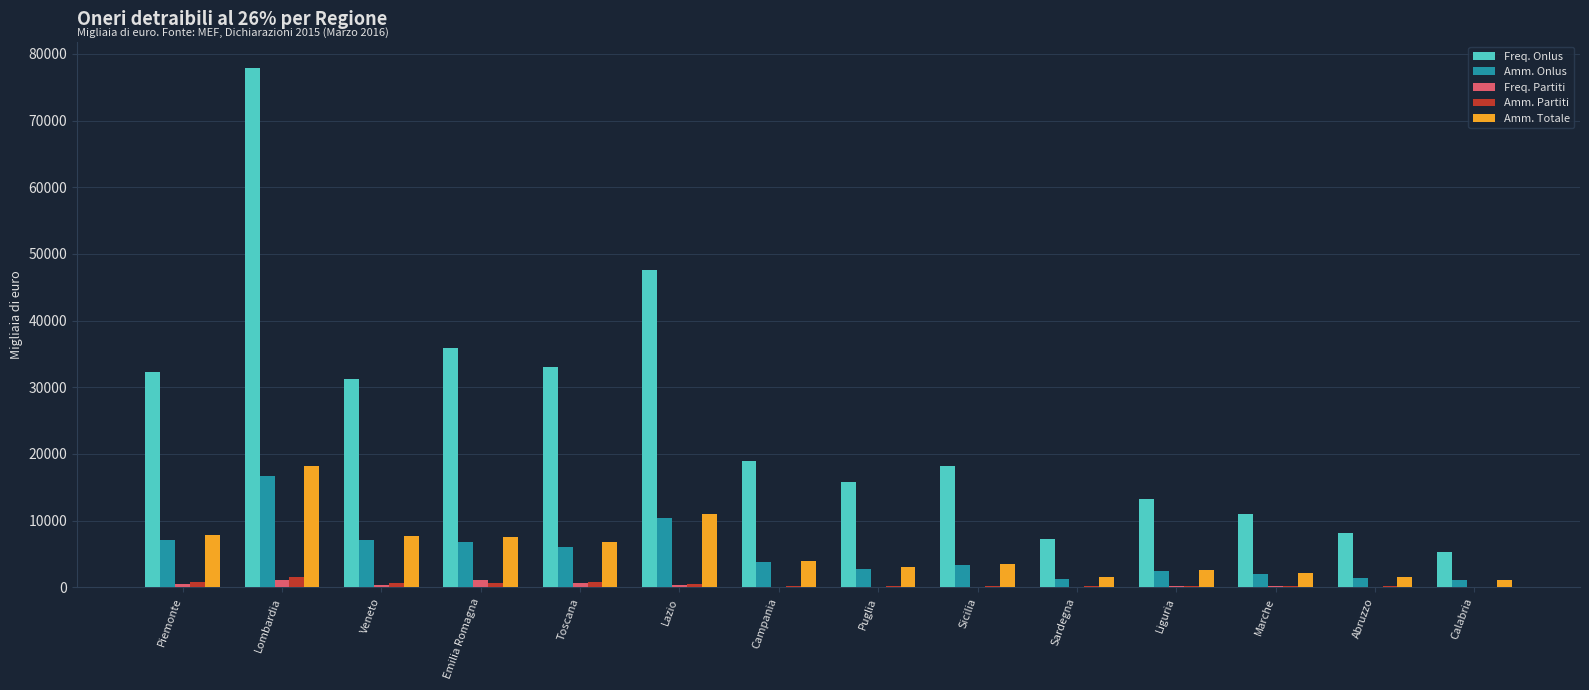

Are the bars horizontal?

No